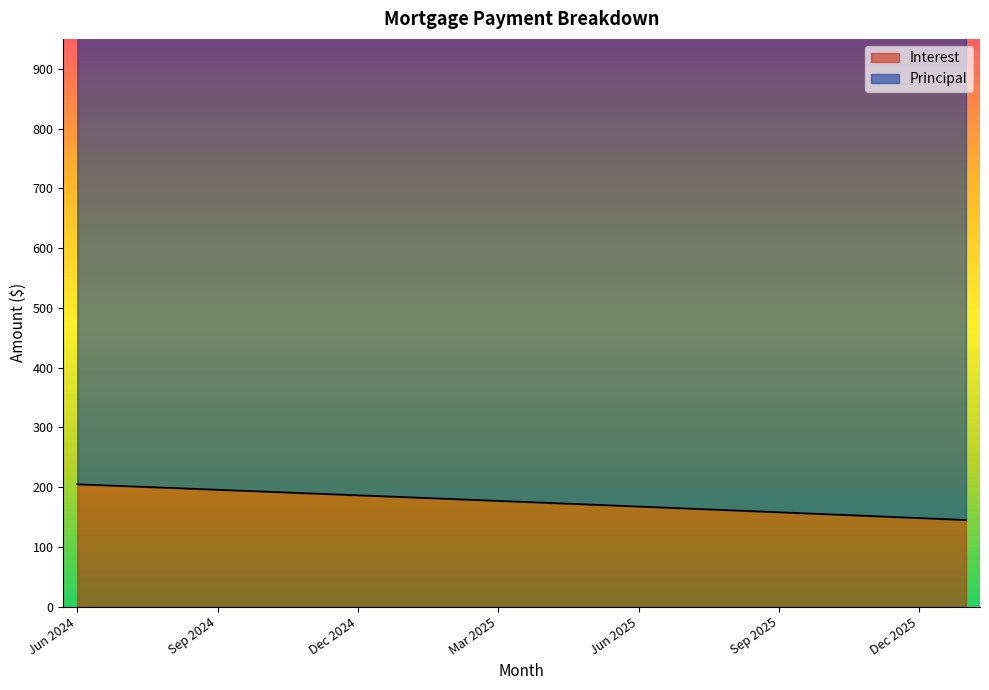

Where does the data first go above 177?

Jun 2024